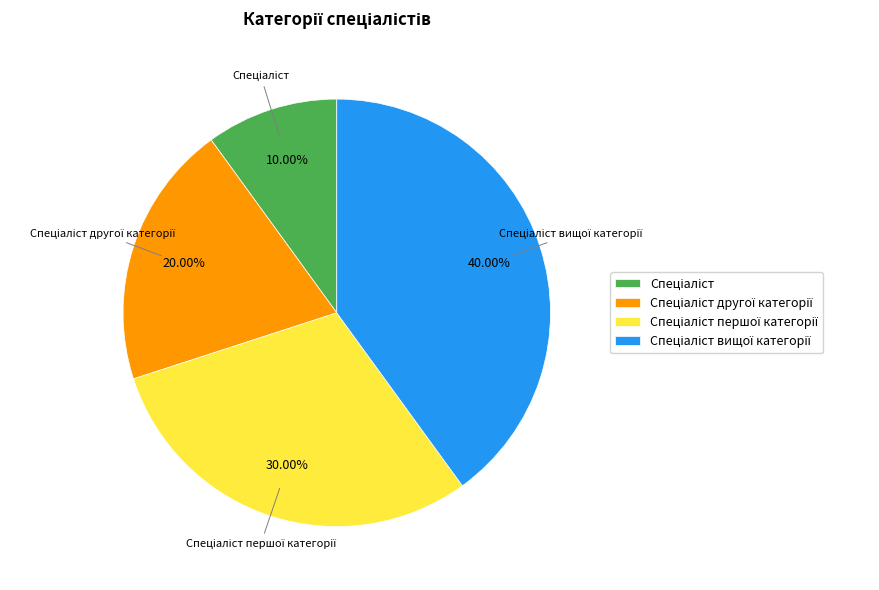

Does any single category account for the majority?

No